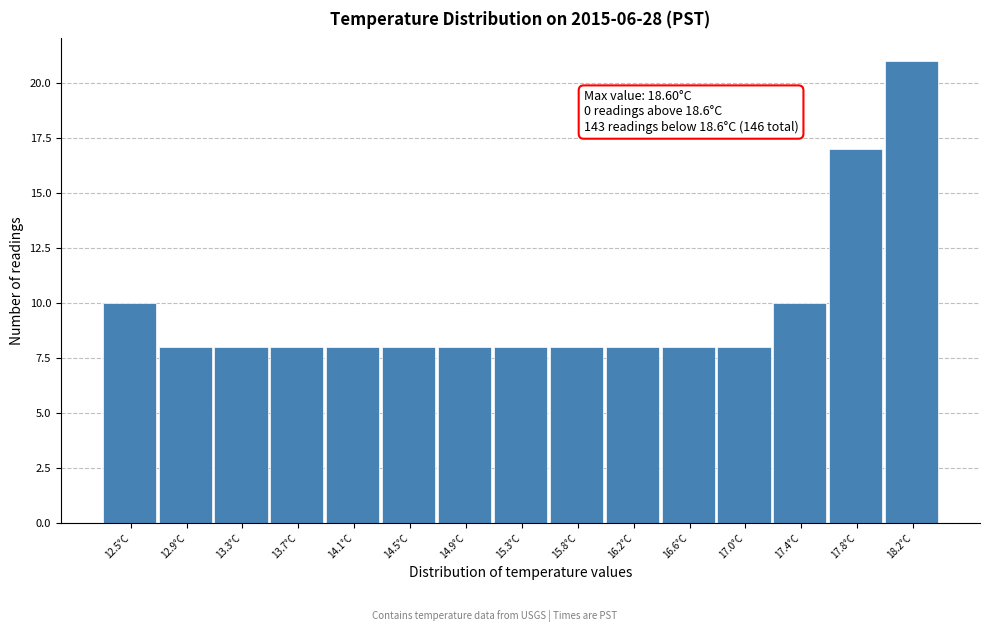

Reading left to right, what are all the values shown in this chart?

12.5°C=10	12.9°C=8	13.3°C=8	13.7°C=8	14.1°C=8	14.5°C=8	14.9°C=8	15.3°C=8	15.8°C=8	16.2°C=8	16.6°C=8	17.0°C=8	17.4°C=10	17.8°C=17	18.2°C=21